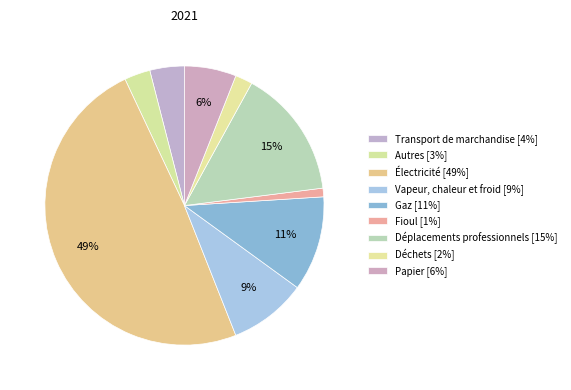

True or false: Vapeur, chaleur et froid accounts for 9% of the total.

True